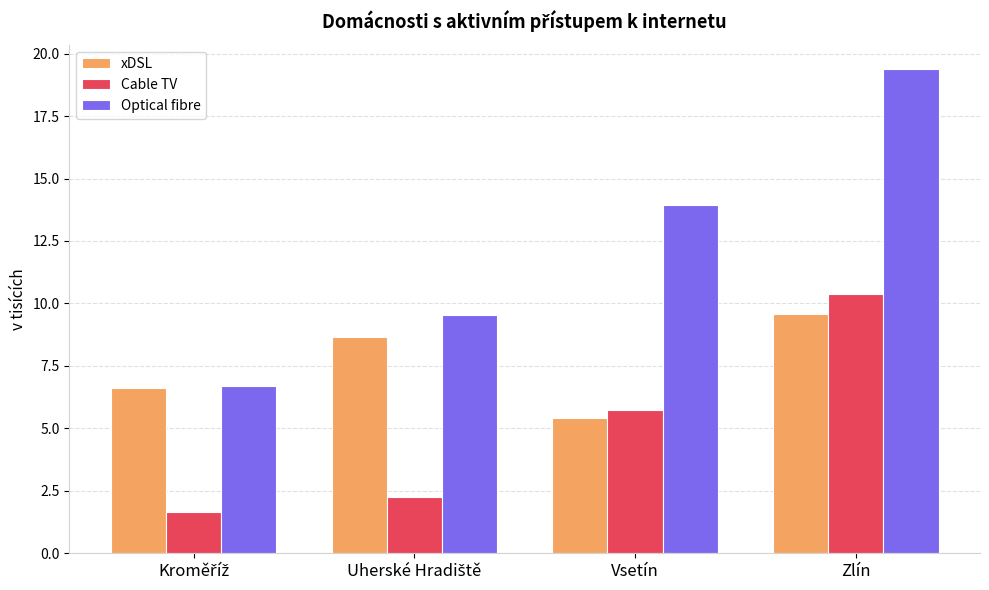

What are all the series names shown in the legend?

xDSL, Cable TV, Optical fibre